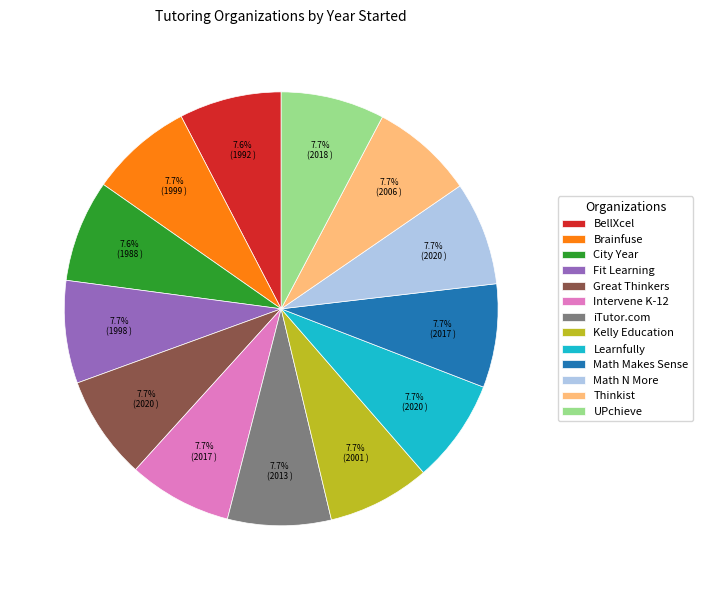

How much of the chart is everything except Math N More?

92.3%